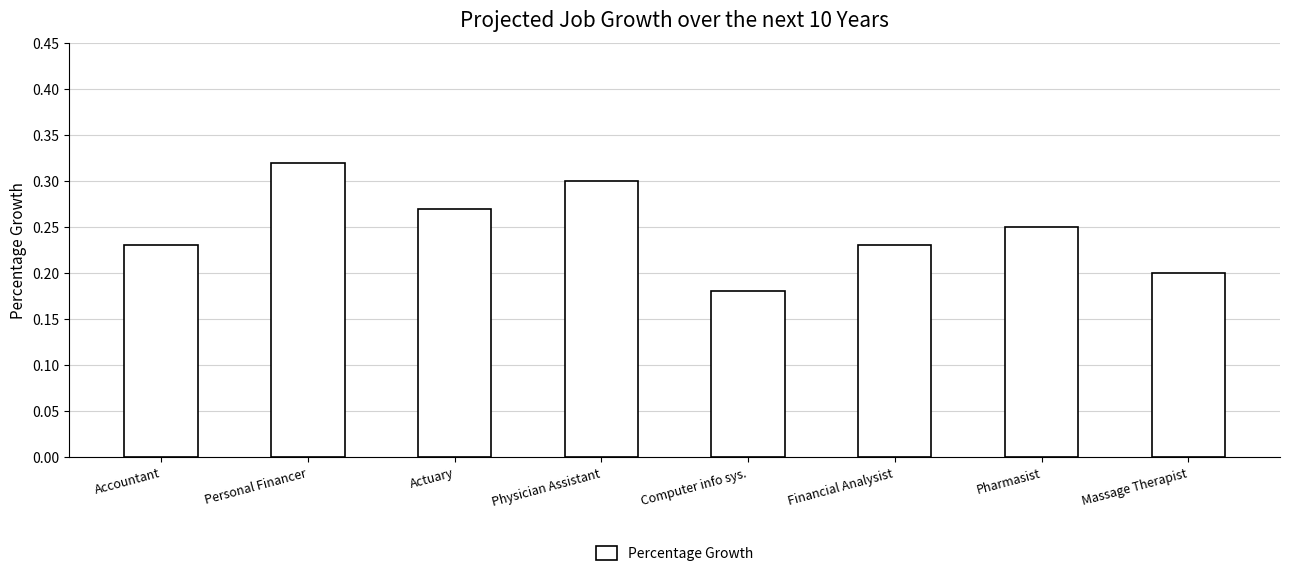

Which has a higher value, Massage Therapist or Physician Assistant?

Physician Assistant